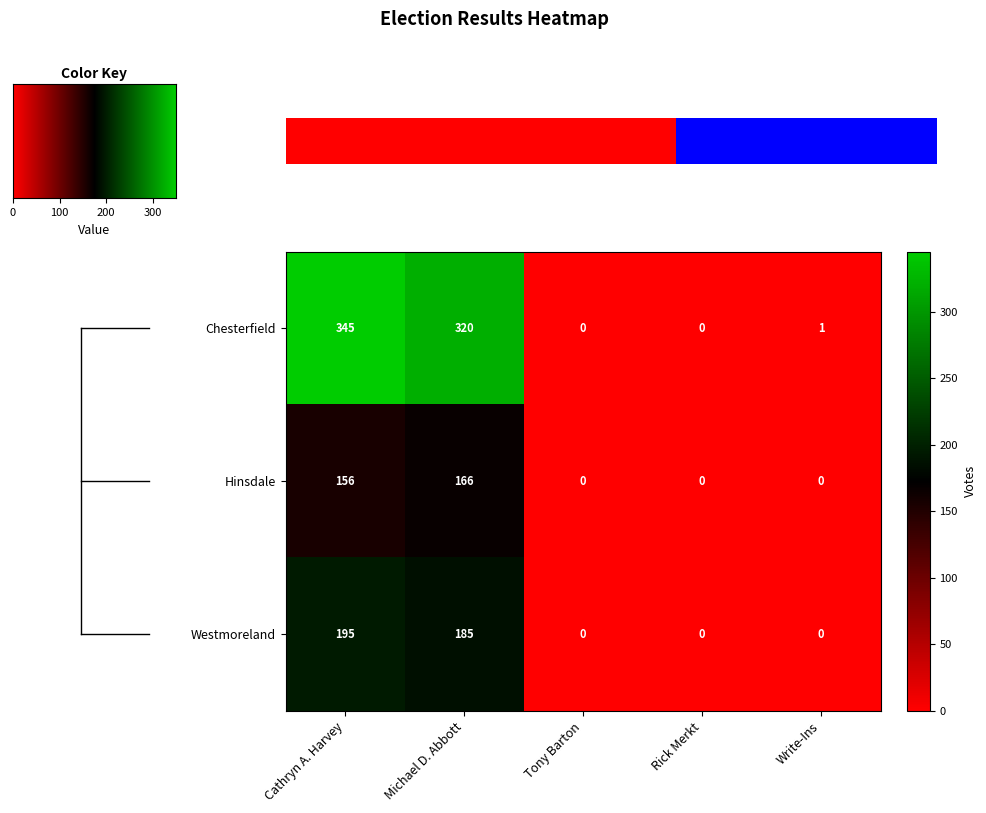

How many categories are shown in the chart?

5